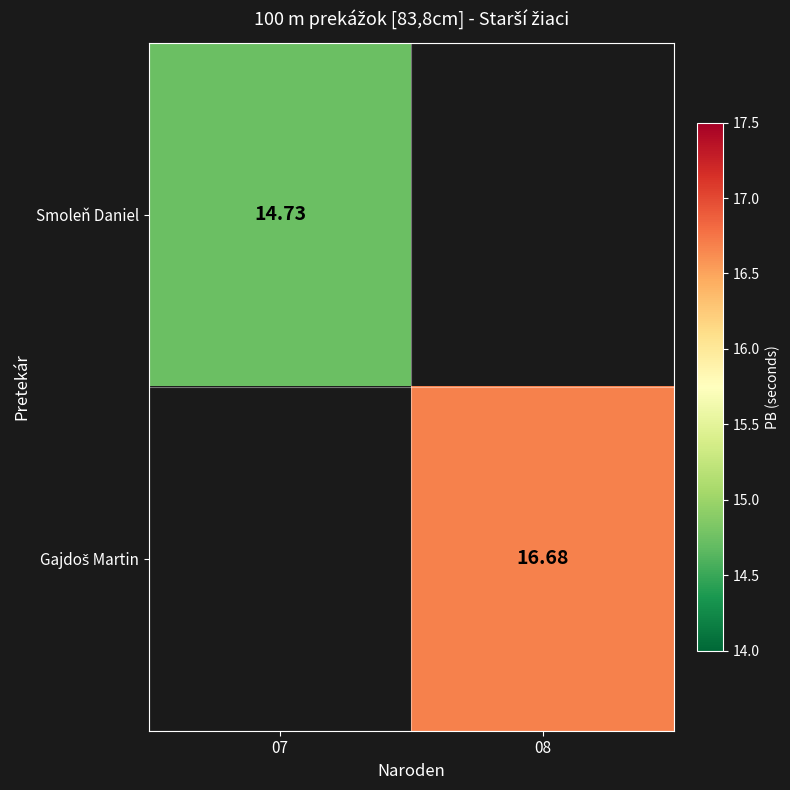

Is the value of Gajdoš Martin at 07 greater than the value of Smoleň Daniel at 08?

No